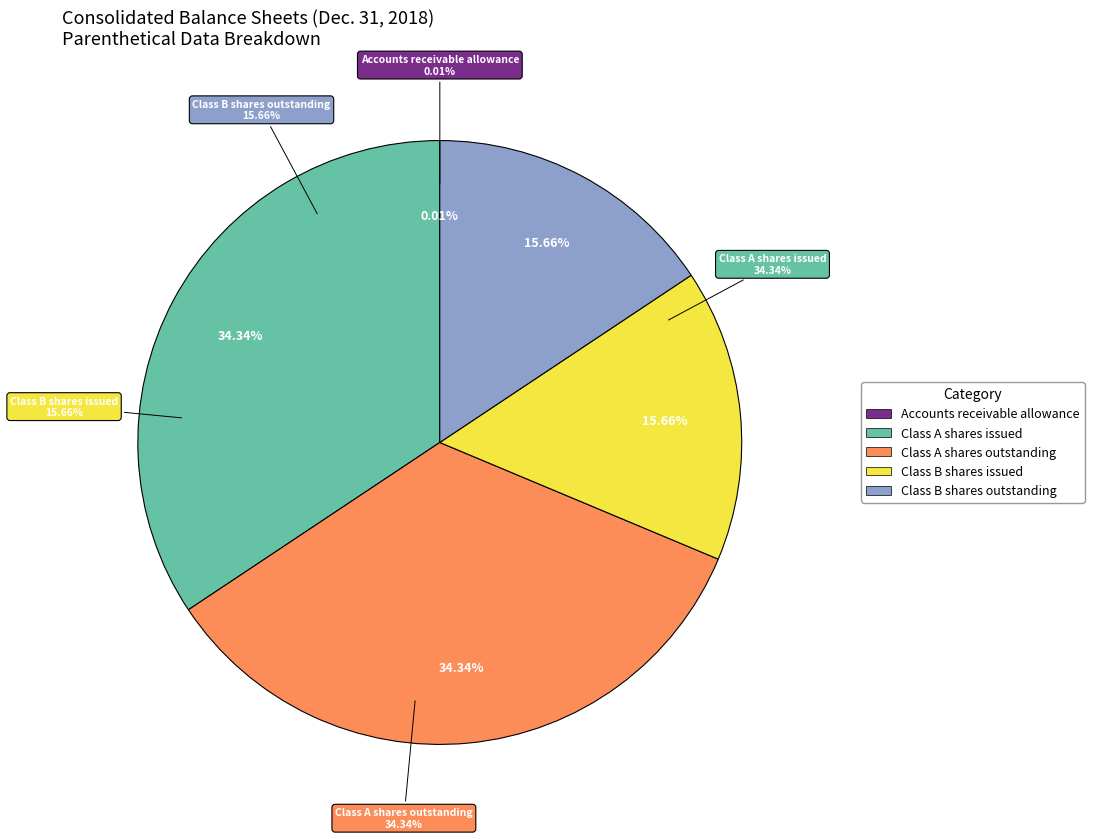

Rank the categories by value from lowest to highest.

Accounts receivable allowance, Class B shares issued, Class B shares outstanding, Class A shares issued, Class A shares outstanding